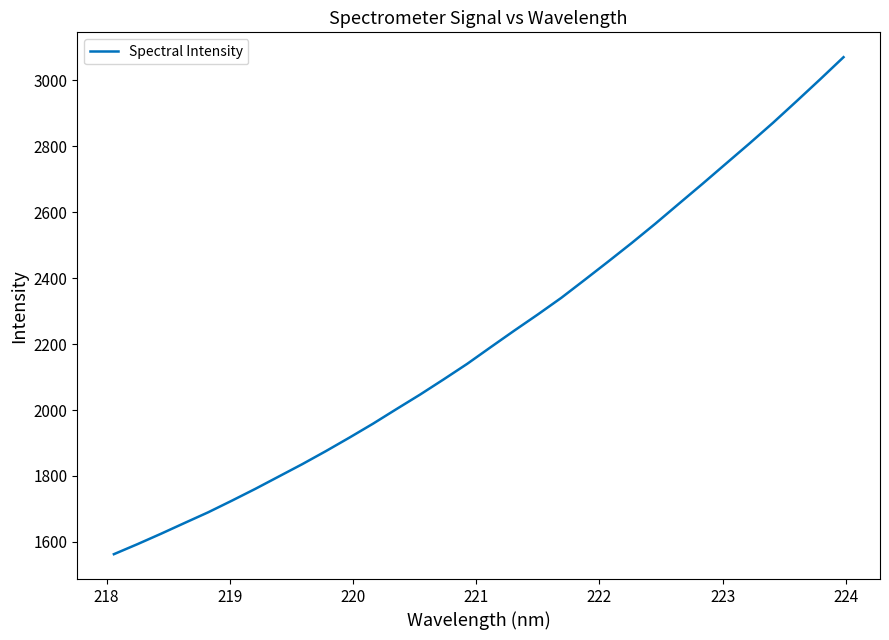

What is the greatest value displayed?

3070.2